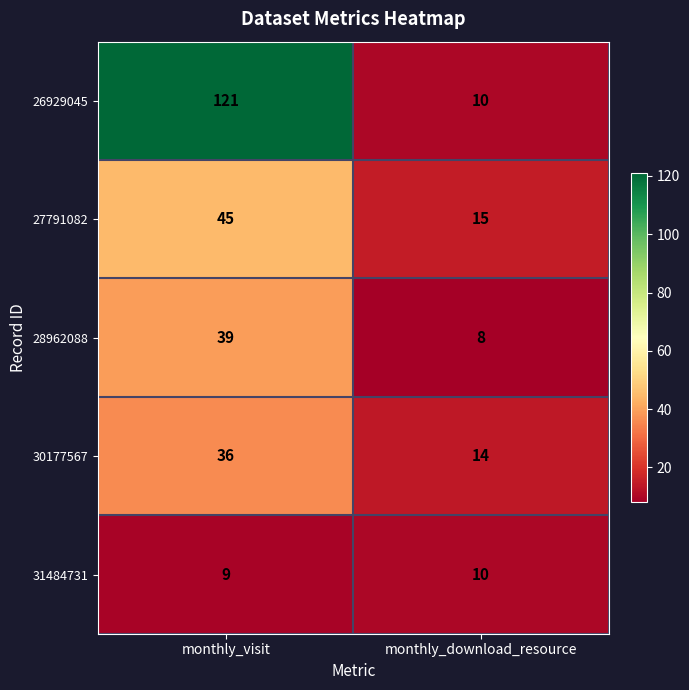

Is it true that 27791082 equals 15 at monthly_download_resource?

True